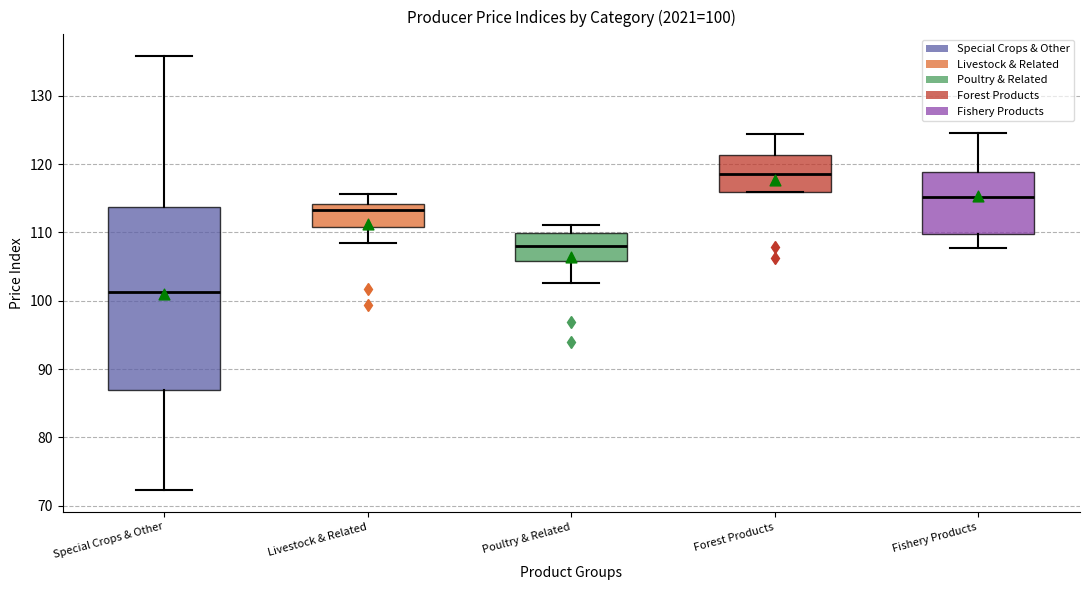

Which box has the lowest median line?

Special Crops & Other